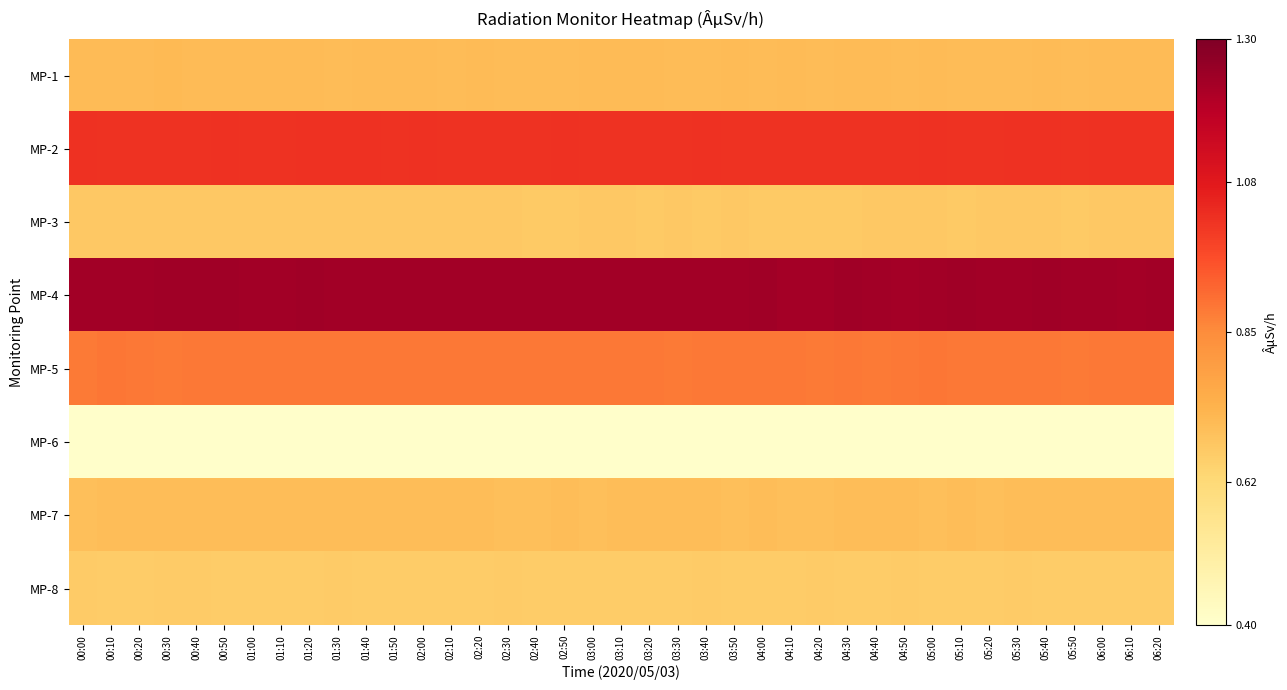

What is the smallest value displayed?

0.4